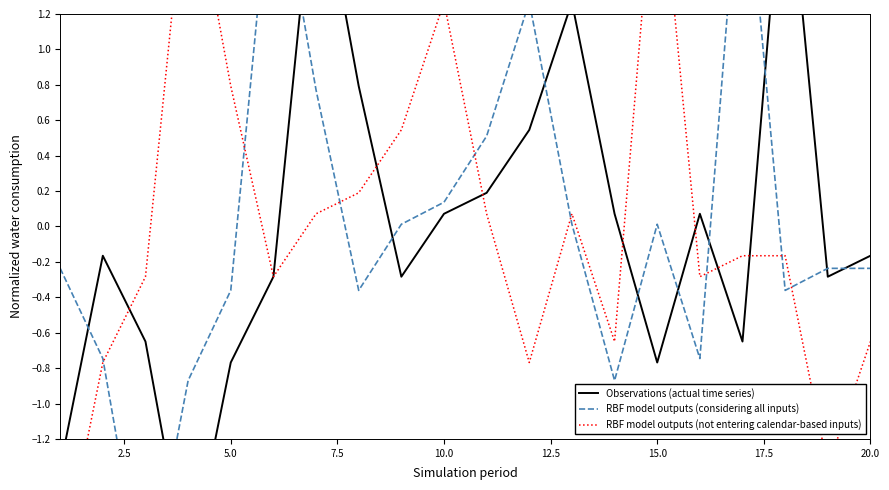

After their last crossing, which series has the higher values: RBF model outputs (considering all inputs) or RBF model outputs (not entering calendar-based inputs)?

RBF model outputs (considering all inputs)